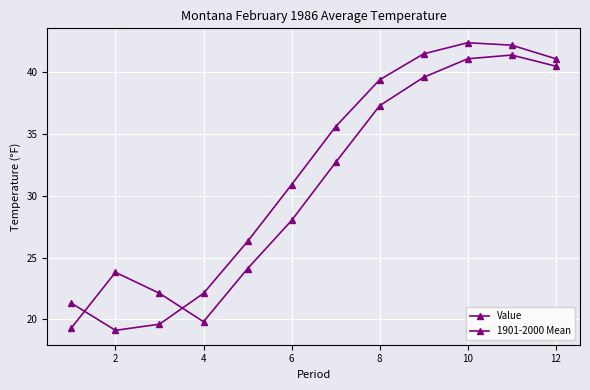

How many categories are shown in the chart?

12